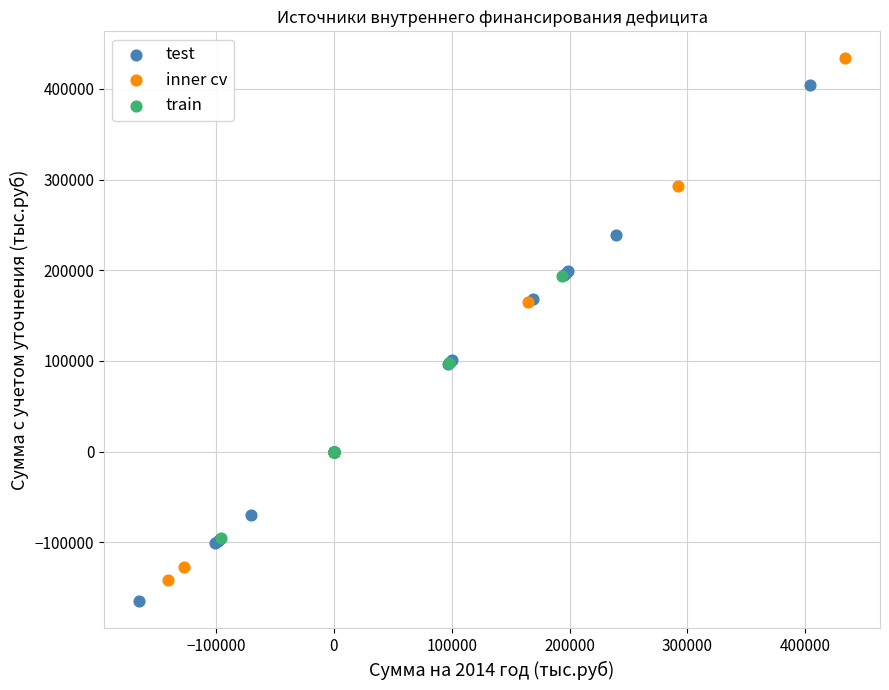

Which series has the largest Y range (max minus min)?

inner cv